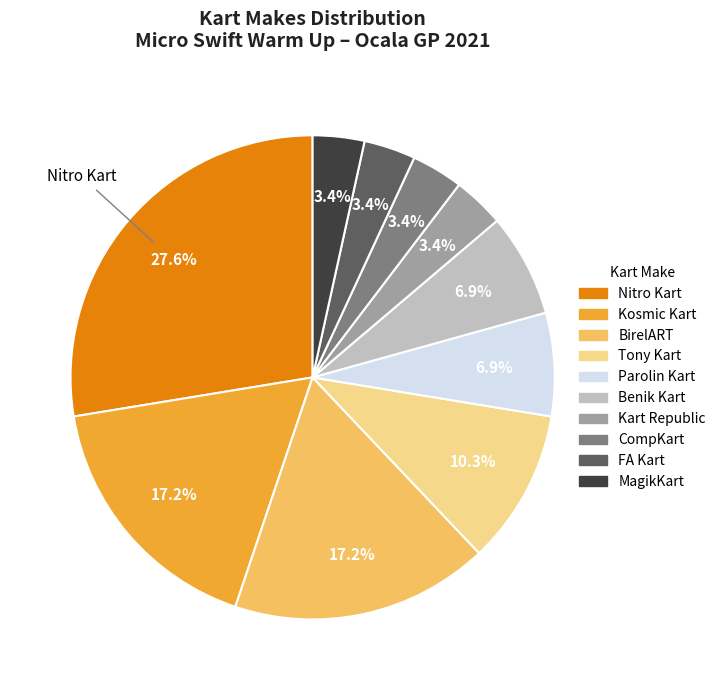

Do CompKart and Parolin Kart together represent more than half of the pie?

No